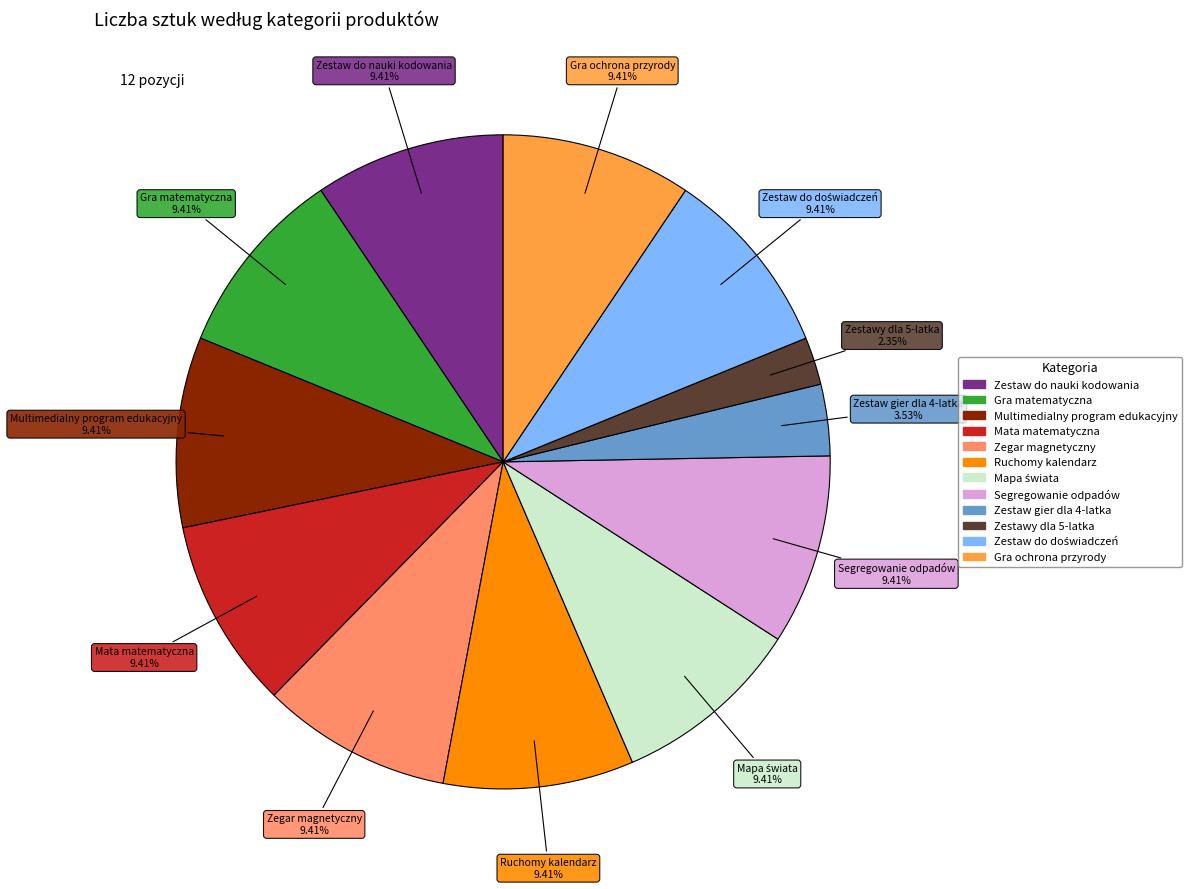

Is it true that Gra matematyczna is 9% of the pie?

True